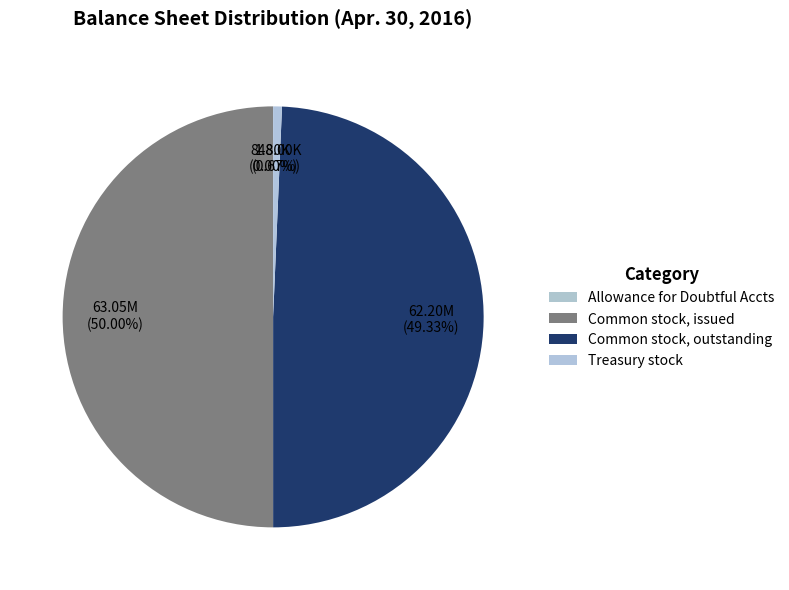

Which category has the smallest portion of the pie?

Allowance for Doubtful Accounts